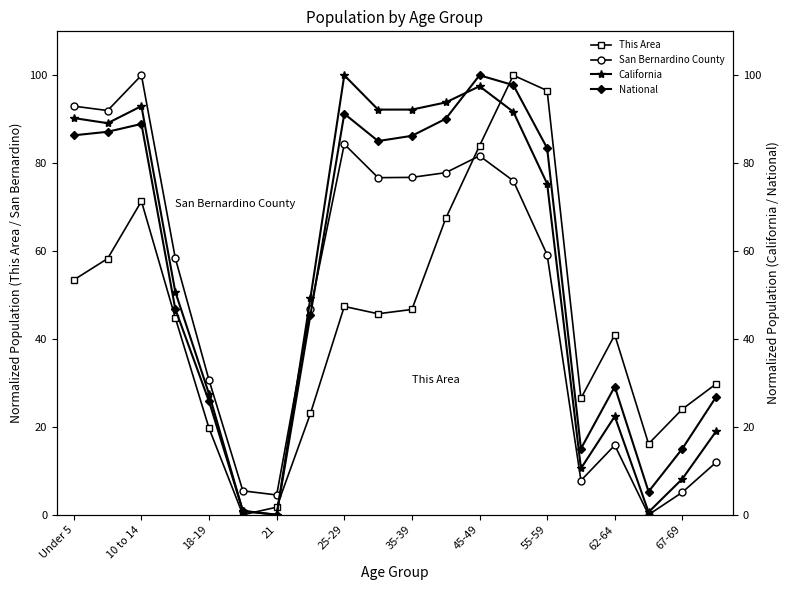

The value of This Area at 18-19 is 27.6. True or false?

False